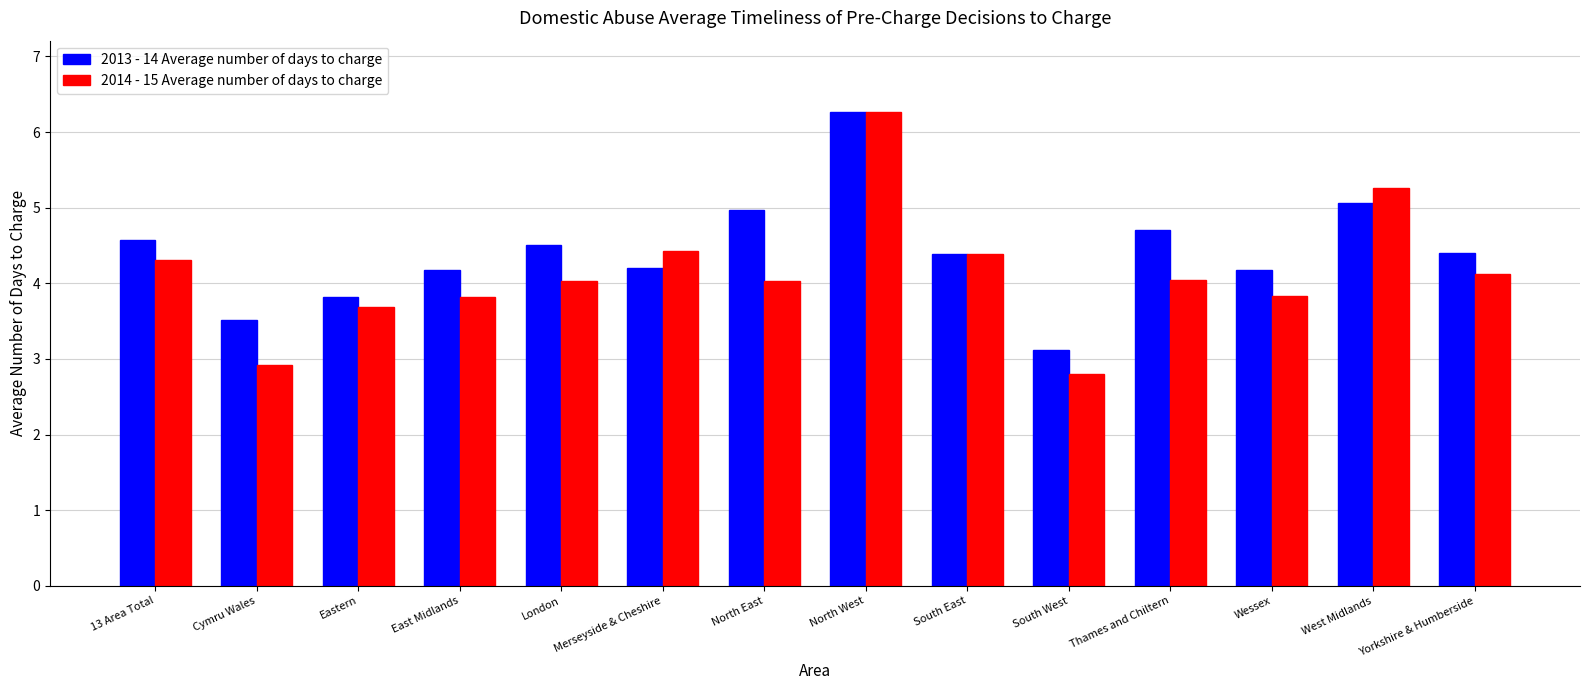

The 2013 - 14 Average number of days to charge series shows 4.2 at Merseyside & Cheshire. True or false?

True